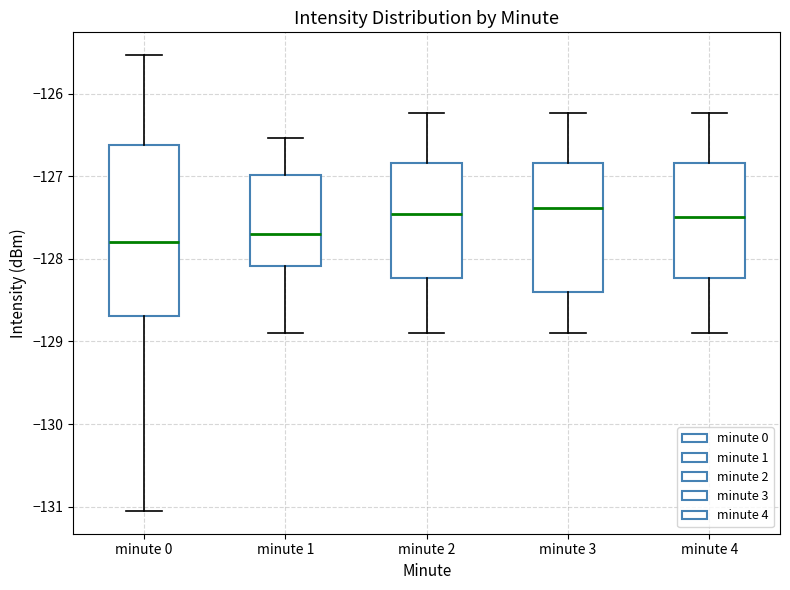

Reading left to right, read every box against the y-axis: the position of its median line, the range the box covers, and the ends of its whiskers. The values are not printed on the chart, so give them approximately, as read against the axis.

minute 0: median -127.8, box -128.7 to -126.6, whiskers -131.1 to -125.5
minute 1: median -127.7, box -128.1 to -127.0, whiskers -128.9 to -126.5
minute 2: median -127.5, box -128.2 to -126.8, whiskers -128.9 to -126.2
minute 3: median -127.4, box -128.4 to -126.8, whiskers -128.9 to -126.2
minute 4: median -127.5, box -128.2 to -126.8, whiskers -128.9 to -126.2